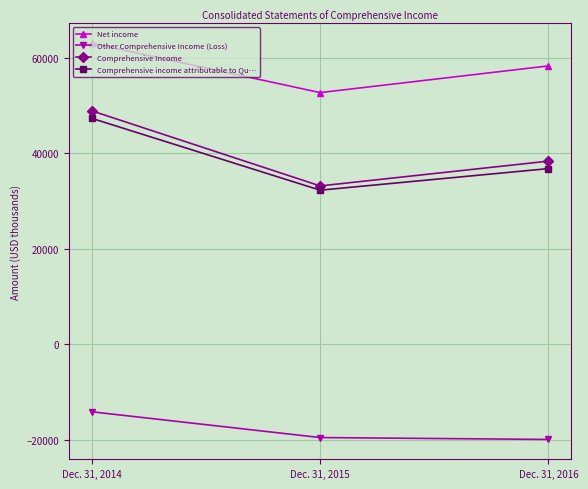

At which label does Other Comprehensive Income (Loss) first exceed -19547?

Dec. 31, 2014